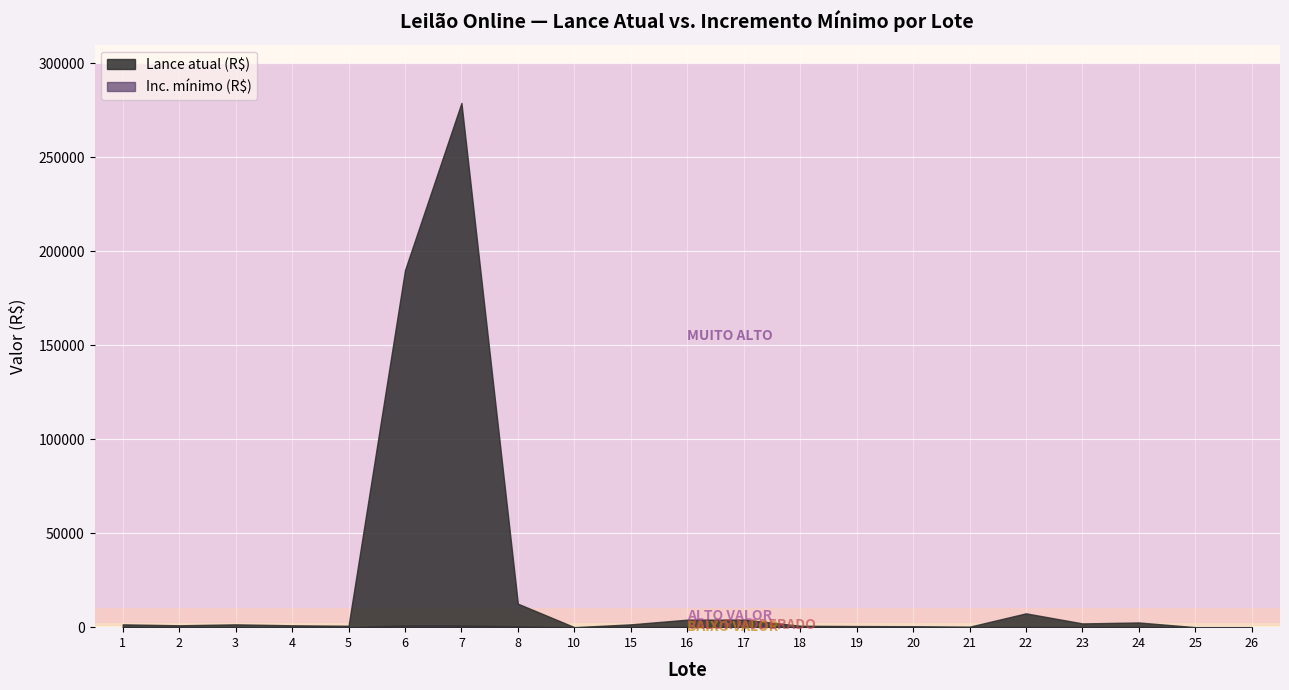

At which label does Inc. mínimo (R$) reach its peak?

6